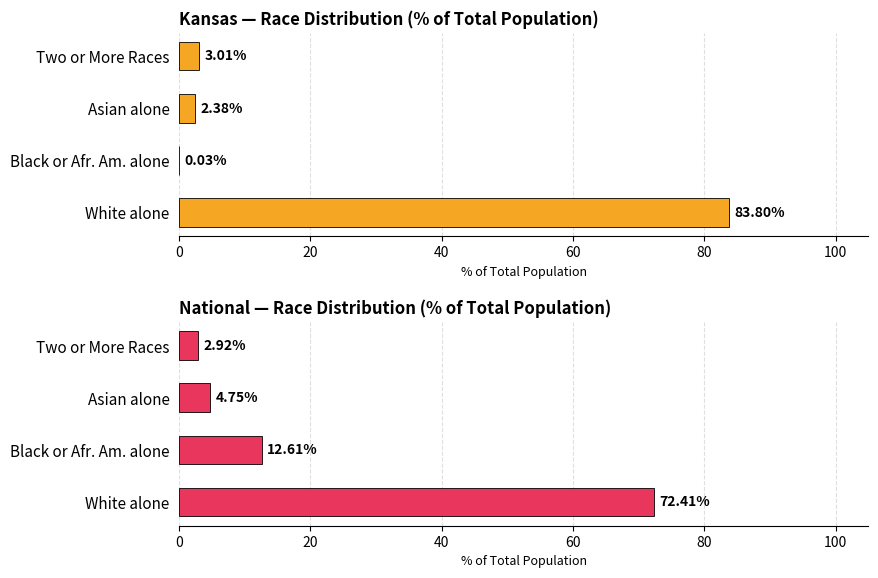

What is the highest value of the National — Race Distribution (% of Total Population) series?

72.4